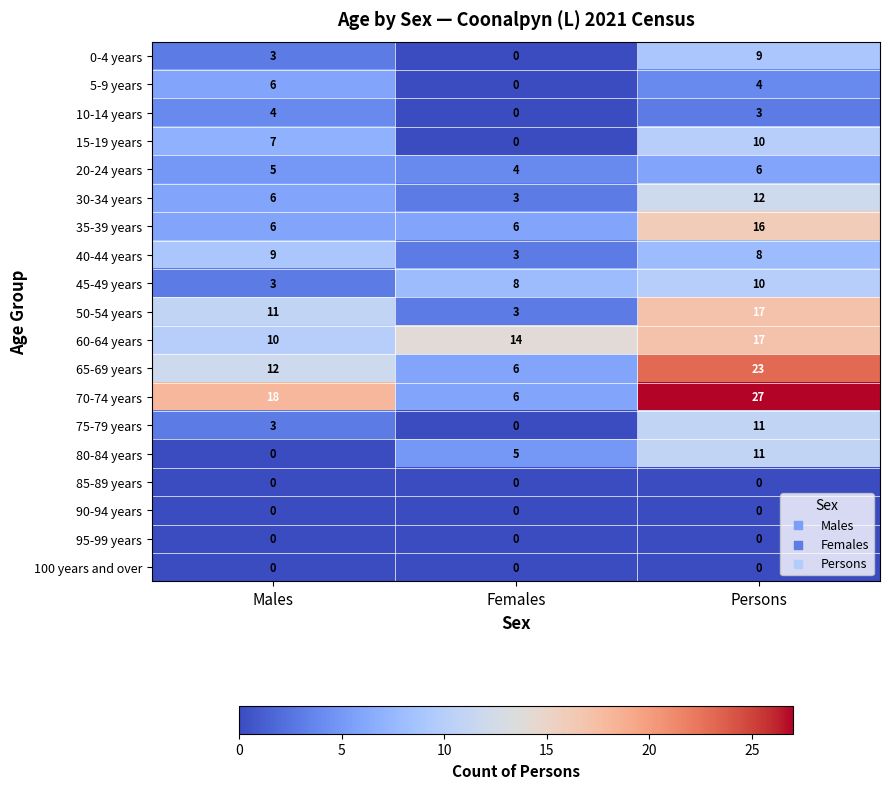

Which series has the widest spread of values?

70-74 years